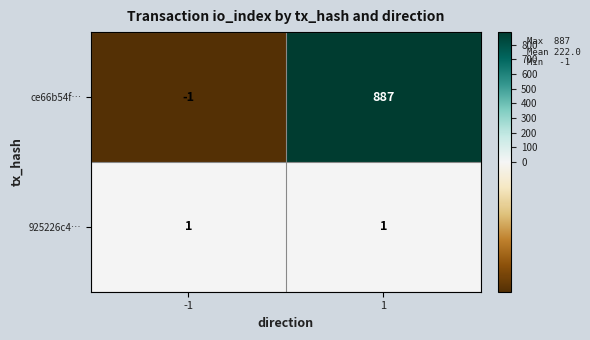

The value of 925226c4… at 1 is 1. True or false?

True